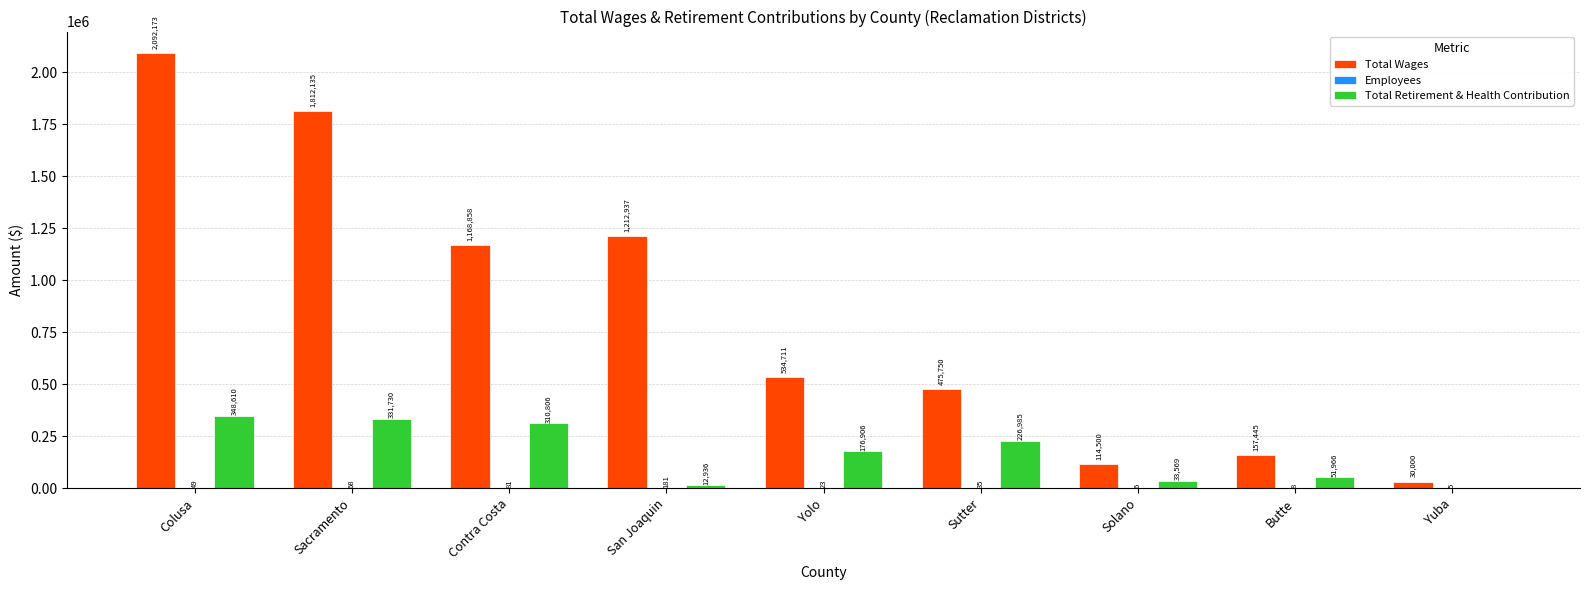

Between Contra Costa and Yuba, which series saw the biggest shift?

Total Wages